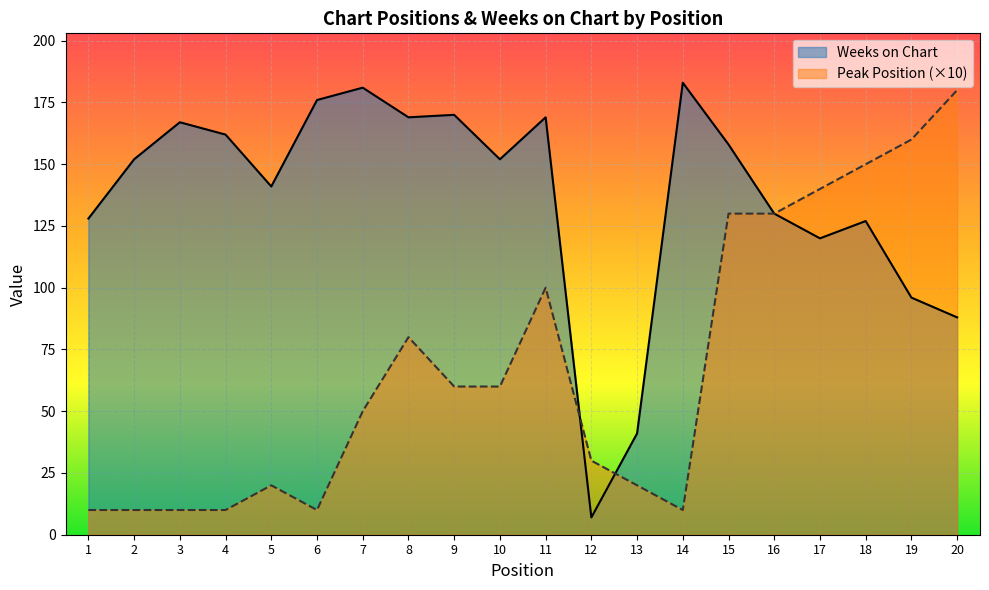

How many intersections are there between Weeks on Chart and Peak Position?

2